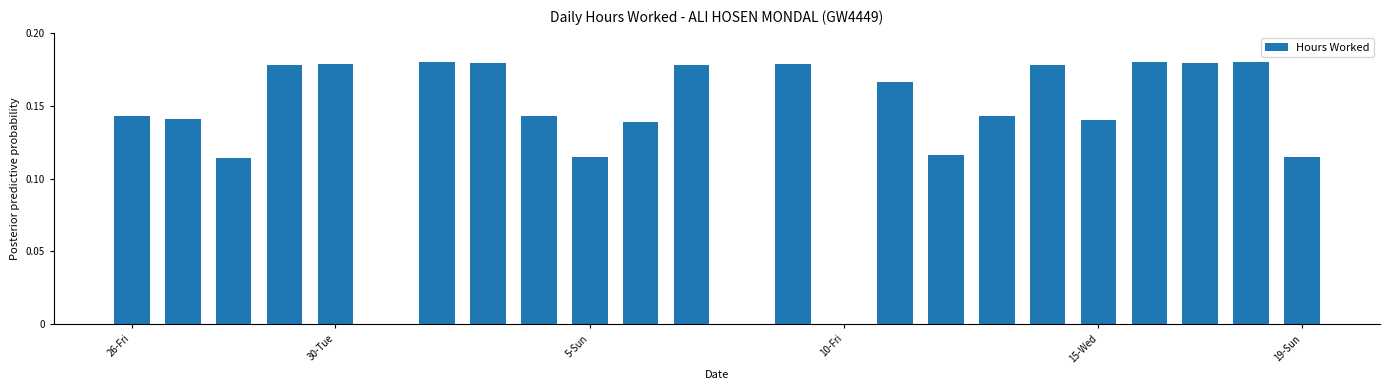

What is the sum of all values?

3.3